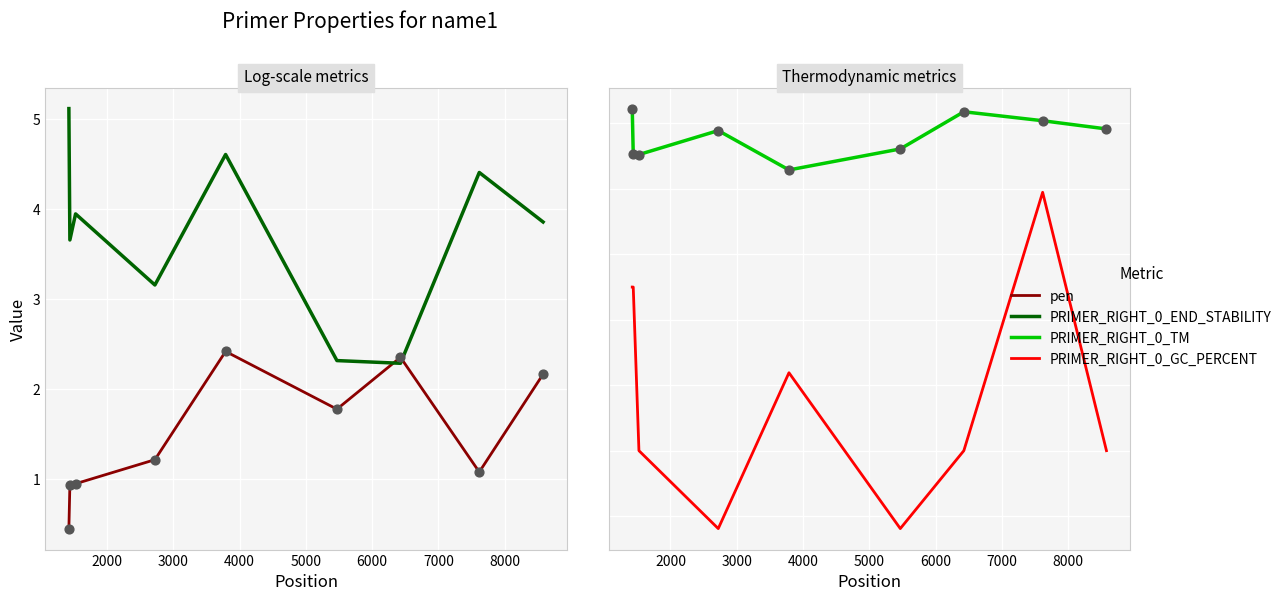

At how many categories does at least one series exceed 42?

9